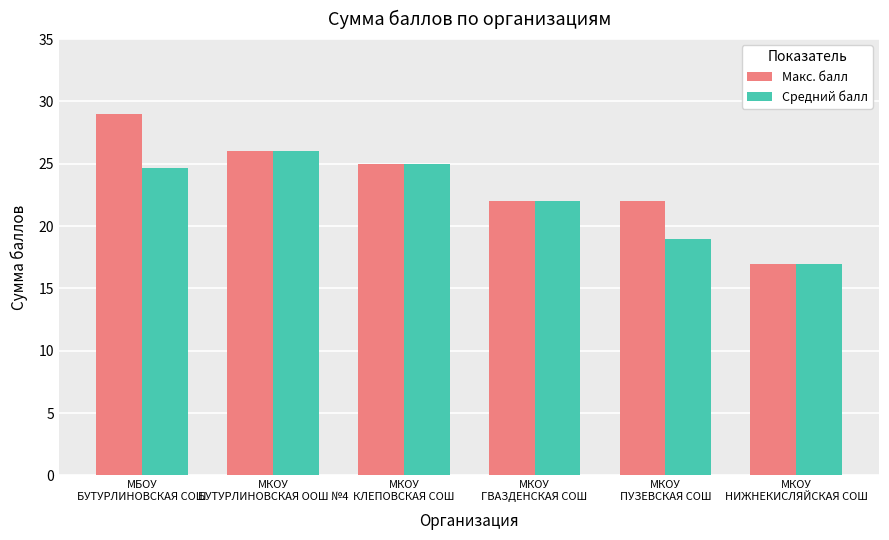

At which label does Макс. балл first exceed 25?

МБОУ
БУТУРЛИНОВСКАЯ СОШ